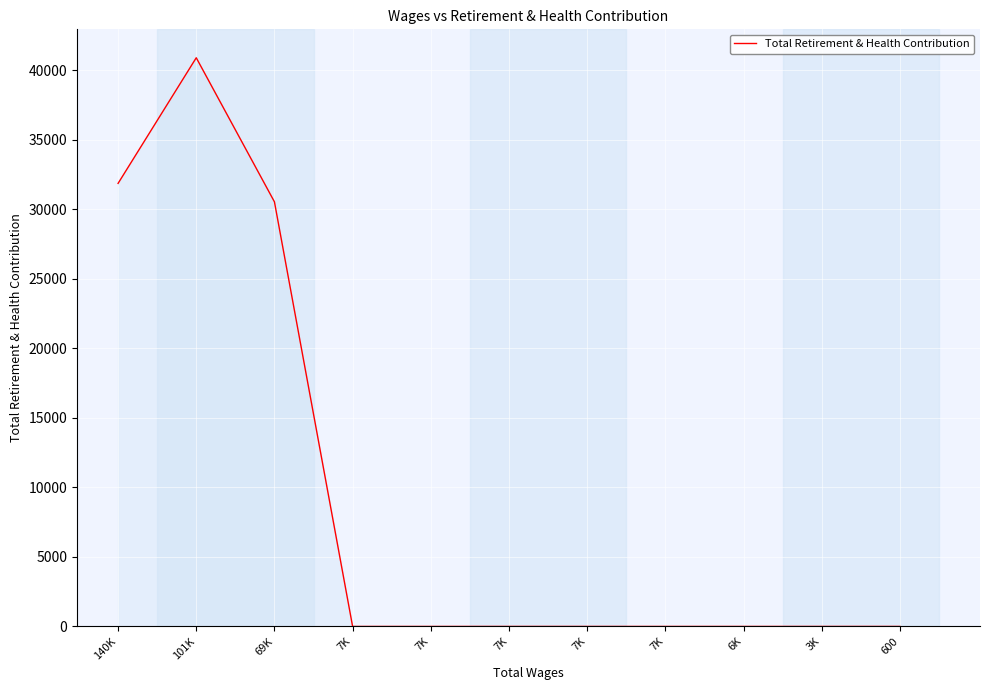

Which has a higher value, 6K or 140K?

140K